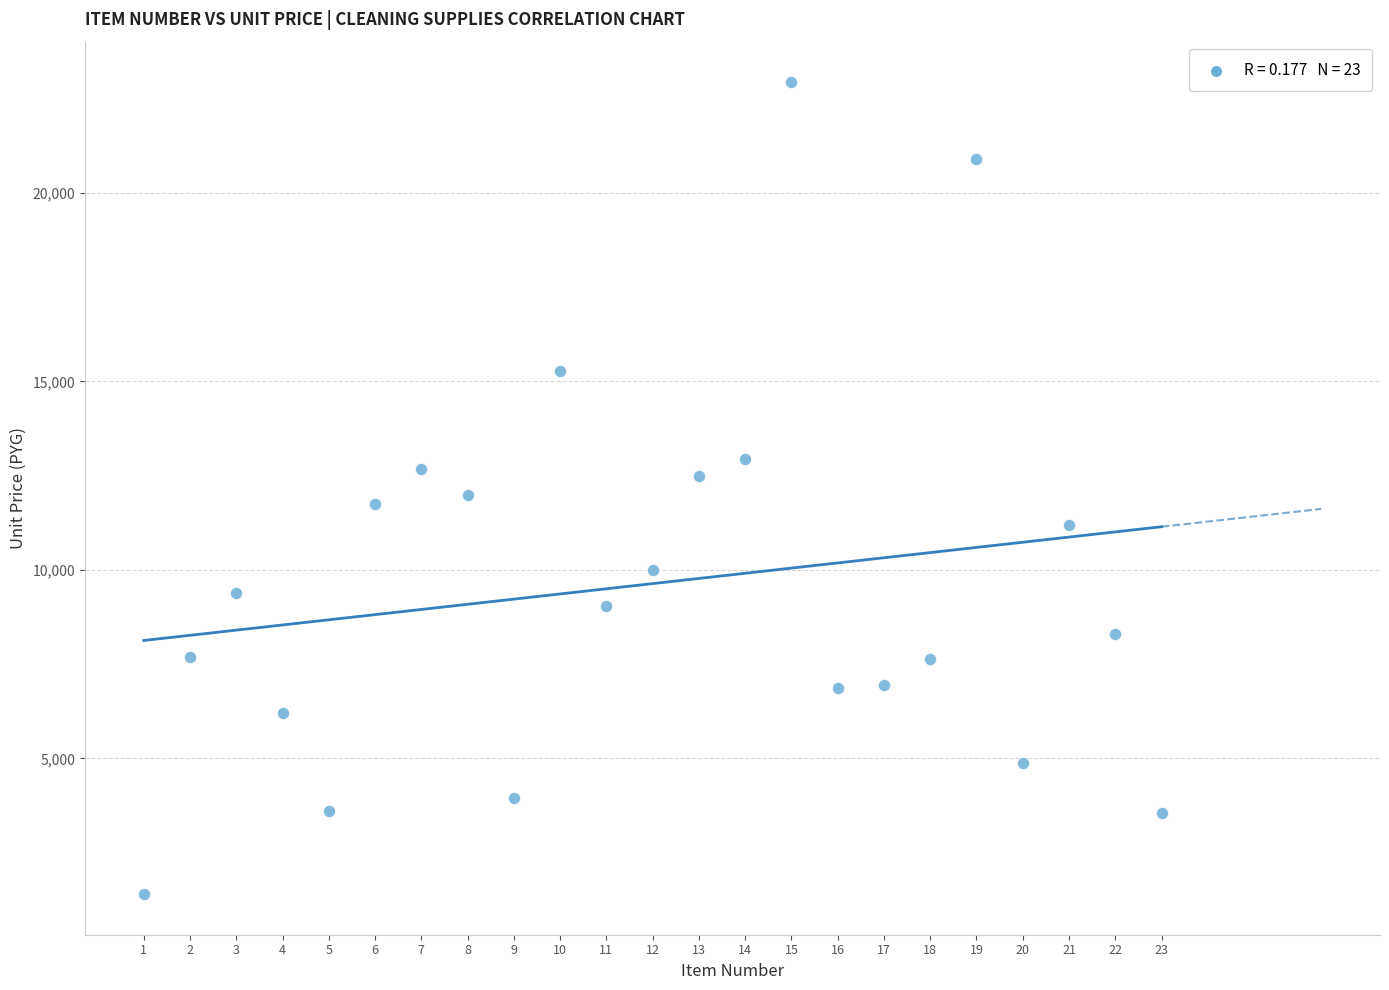

What is the range of Y values (max minus min)?

21538